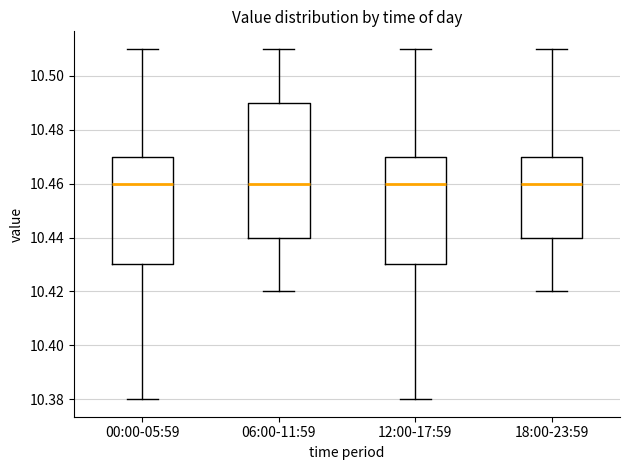

Where does the upper whisker of the box for 12:00-17:59 end on the y-axis? The values are not printed on the chart, so give them approximately, as read against the axis.

10.51